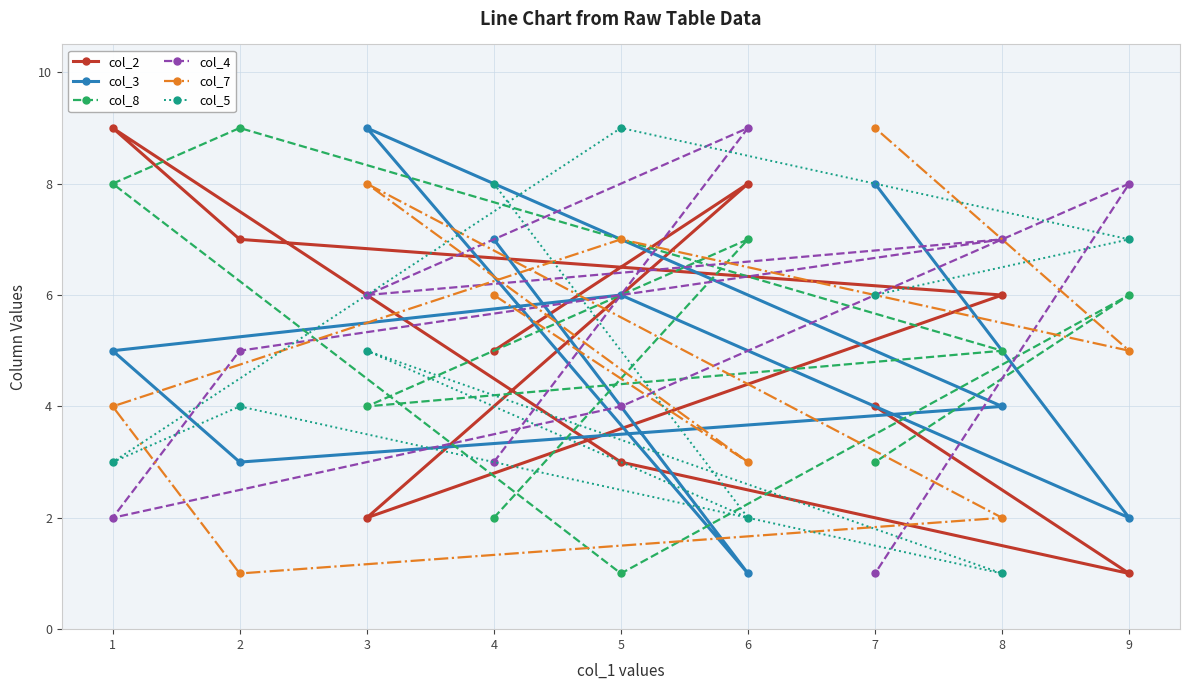

Rank the series by their maximum value, from lowest to highest.

col_2, col_3, col_8, col_4, col_7, col_5